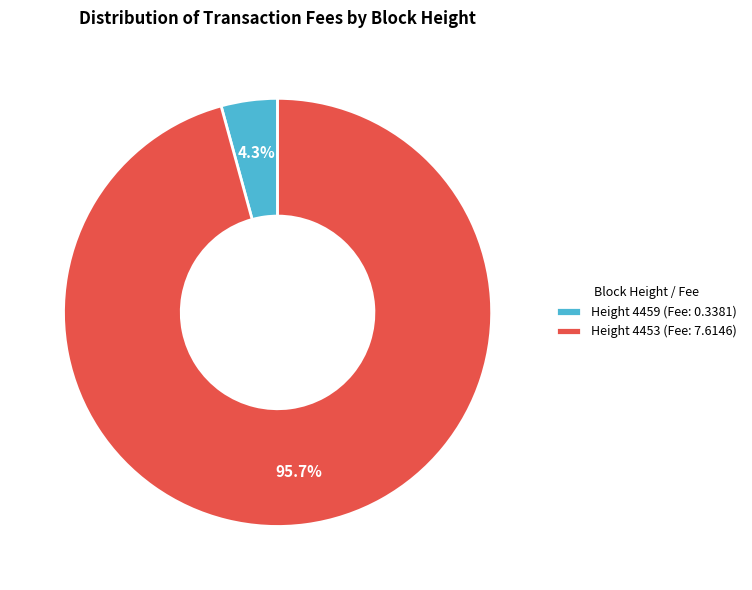

How many slices are in this pie chart?

2